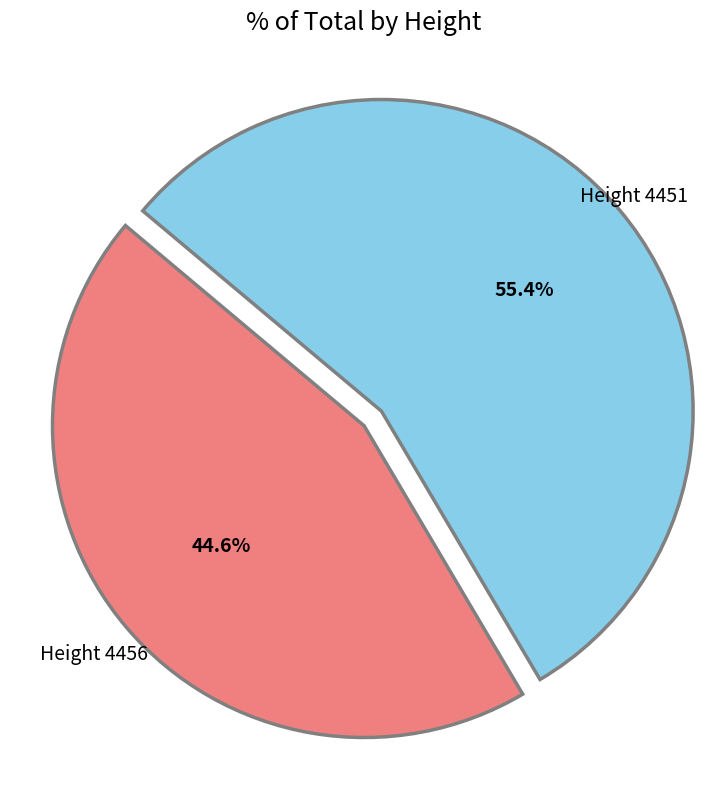

Is there a majority slice in this chart?

Yes